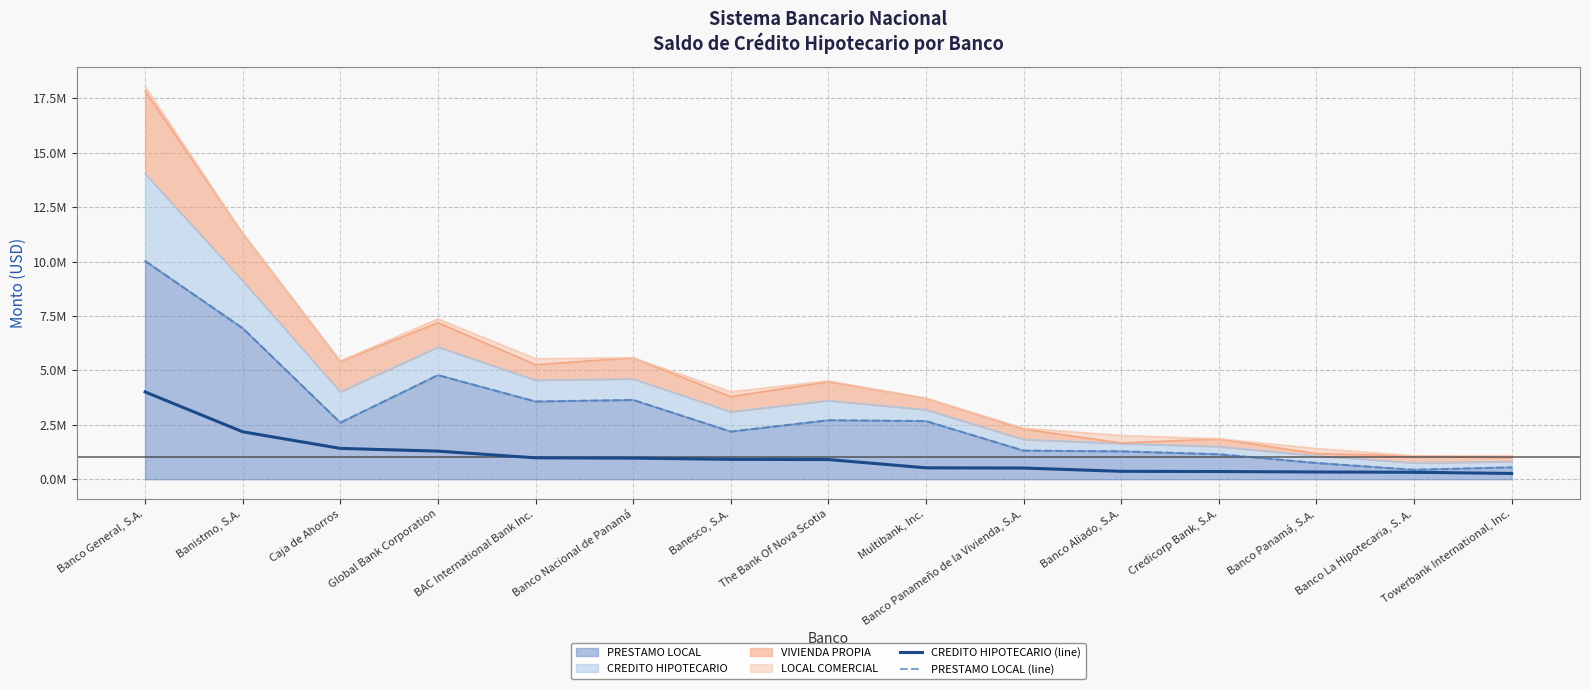

What is the difference between the PRESTAMO LOCAL (line) values at Caja de Ahorros and Banco Panameño de la Vivienda, S.A.?

1286070.0